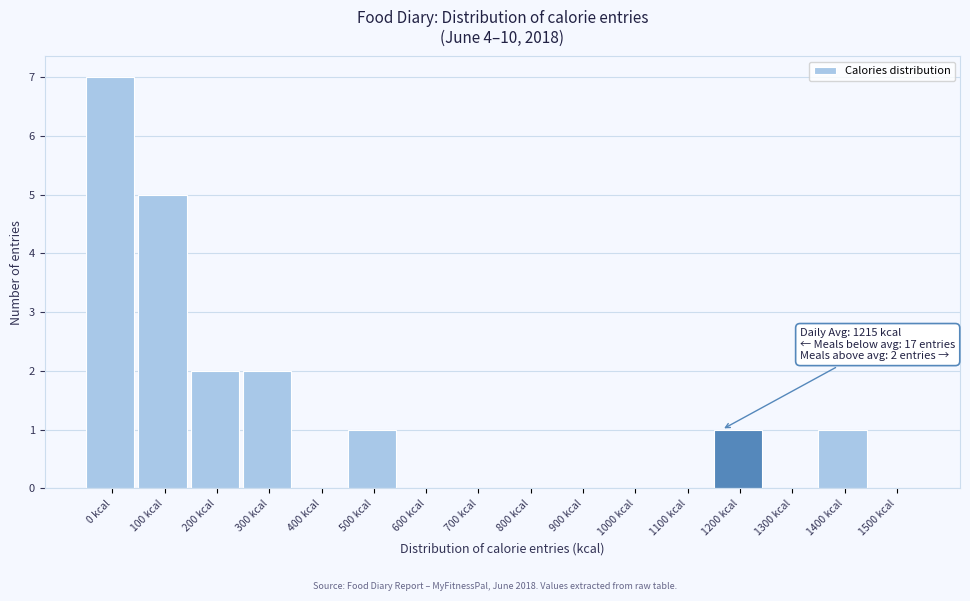

Reading left to right, list all the values displayed in this chart.

0 kcal=7	100 kcal=5	200 kcal=2	300 kcal=2	400 kcal=0	500 kcal=1	600 kcal=0	700 kcal=0	800 kcal=0	900 kcal=0	1000 kcal=0	1100 kcal=0	1200 kcal=1	1300 kcal=0	1400 kcal=1	1500 kcal=0